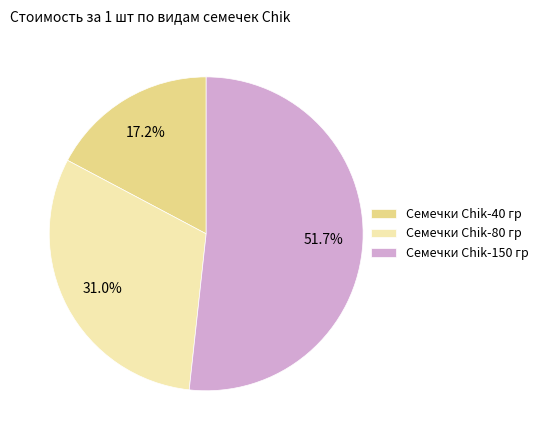

Which slice represents more than half of the pie?

Семечки Chik-150 гр